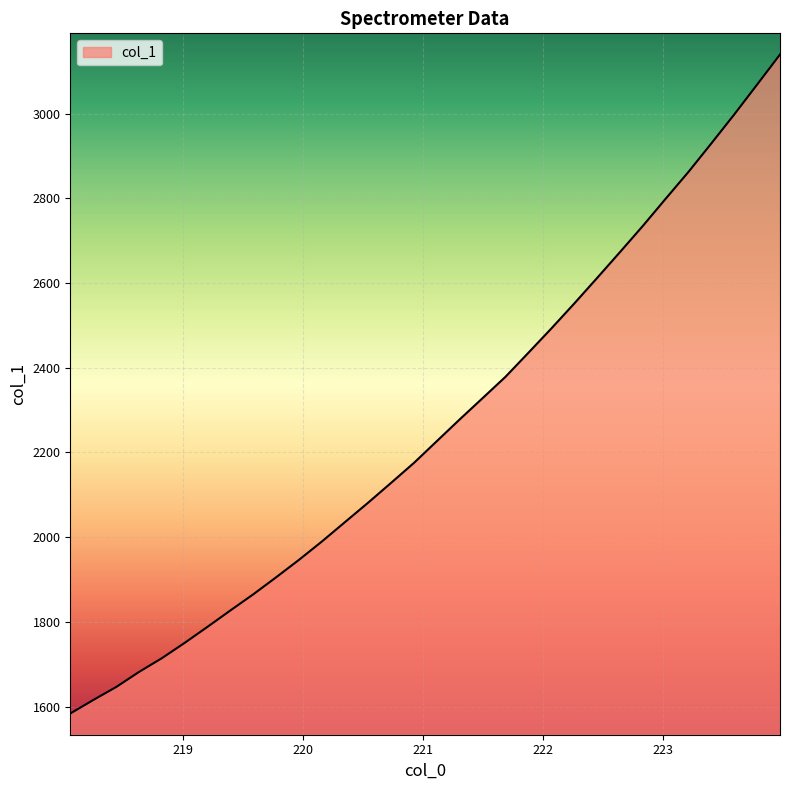

How many lines are shown in the chart?

1